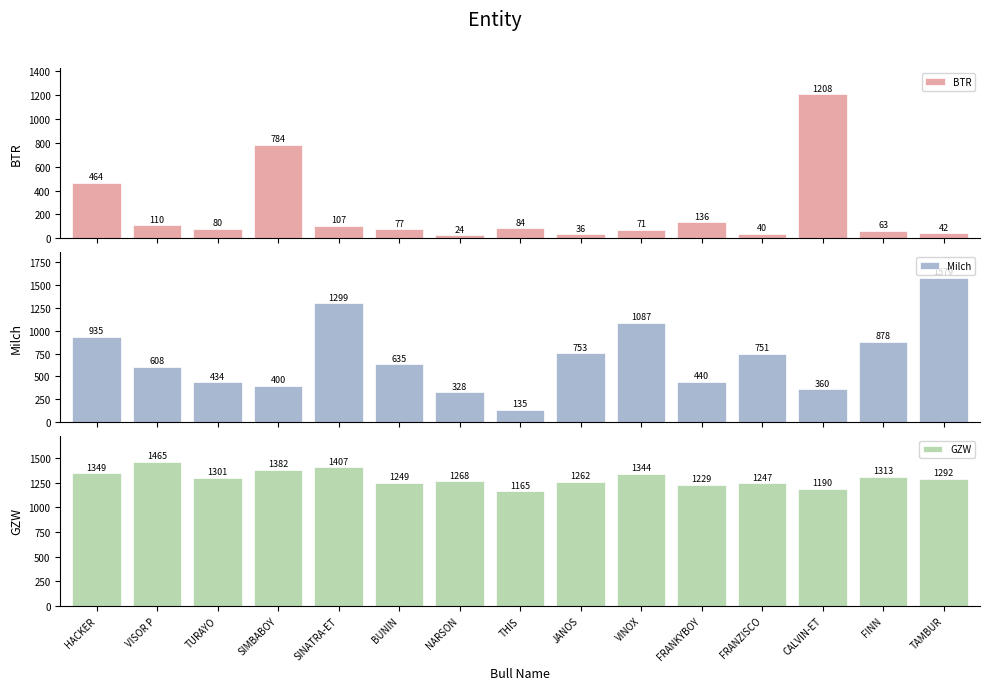

What position from the left is NARSON?

7